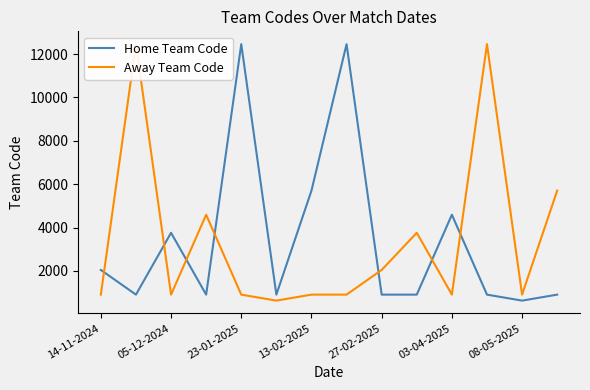

What is the maximum value for Away Team Code?

12455